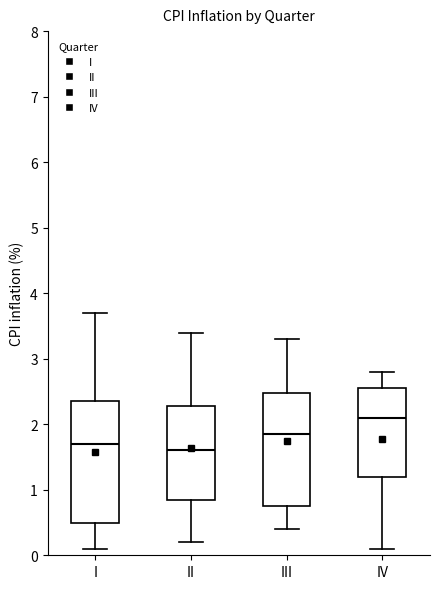

Reading left to right, read every box against the y-axis: the position of its median line, the range the box covers, and the ends of its whiskers. The values are not printed on the chart, so give them approximately, as read against the axis.

I: median 1.7, box 0.5 to 2.4, whiskers 0.1 to 3.7
II: median 1.6, box 0.9 to 2.3, whiskers 0.2 to 3.4
III: median 1.9, box 0.8 to 2.5, whiskers 0.4 to 3.3
IV: median 2.1, box 1.2 to 2.6, whiskers 0.1 to 2.8